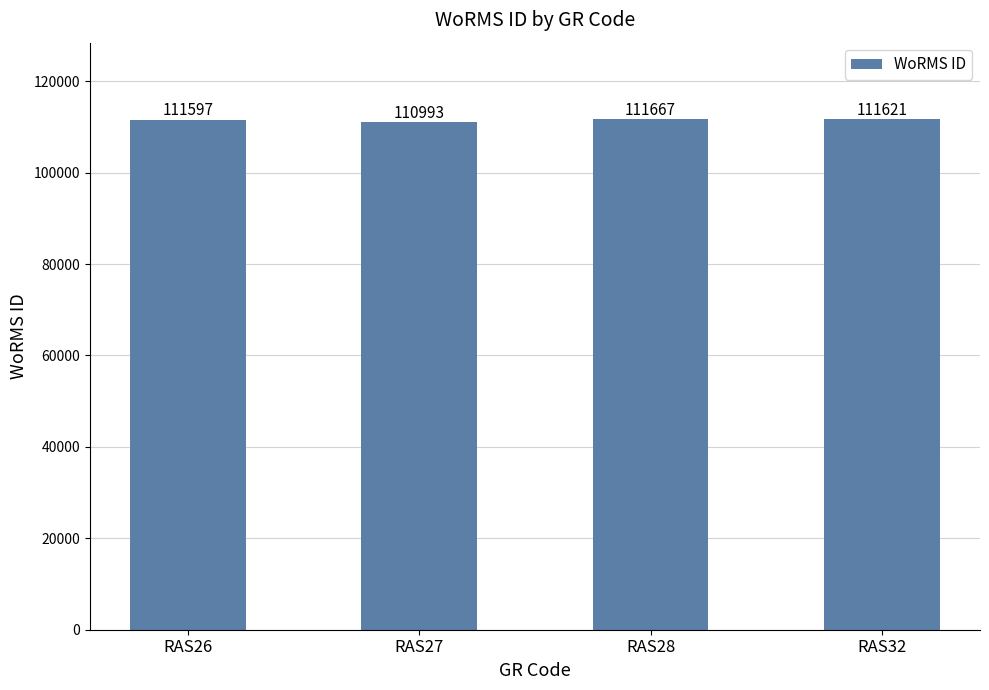

What is the change in value from RAS26 to RAS32?

+24